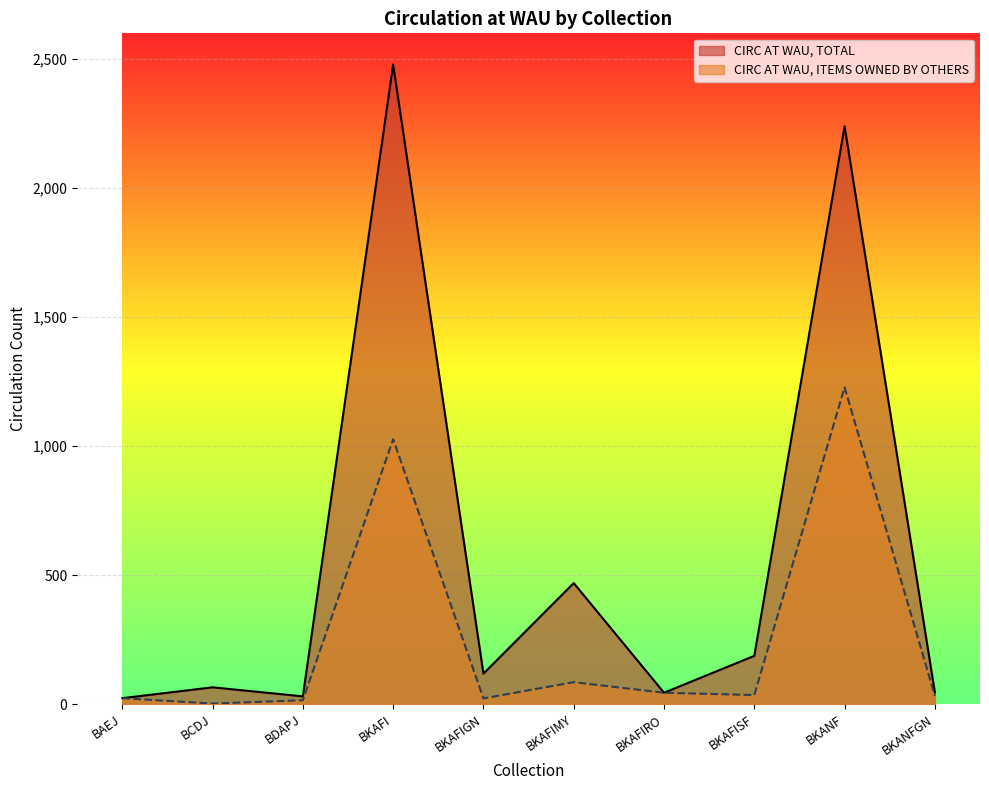

How many interior local valleys does the CIRC AT WAU, TOTAL series have?

3